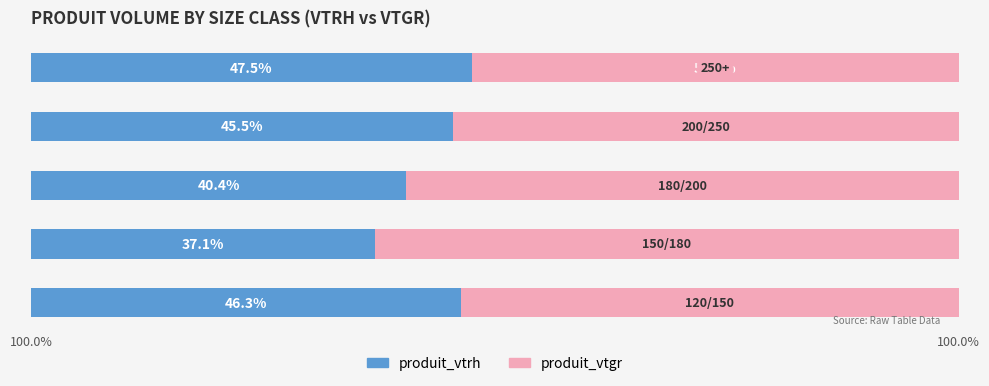

What are all the series names shown in the legend?

produit_vtrh, produit_vtgr